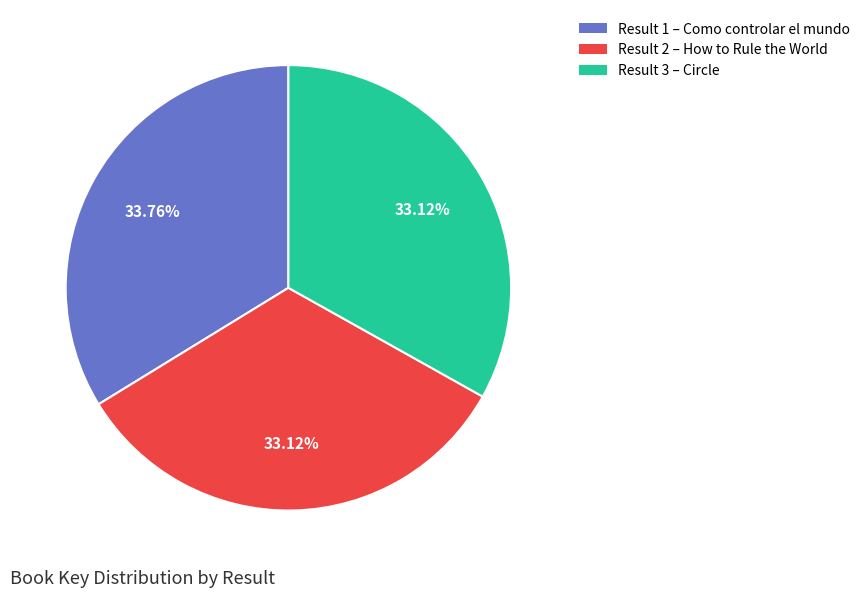

What is the ratio of the value at Result 1 – Como controlar el mundo to the value at Result 3 – Circle?

1.0